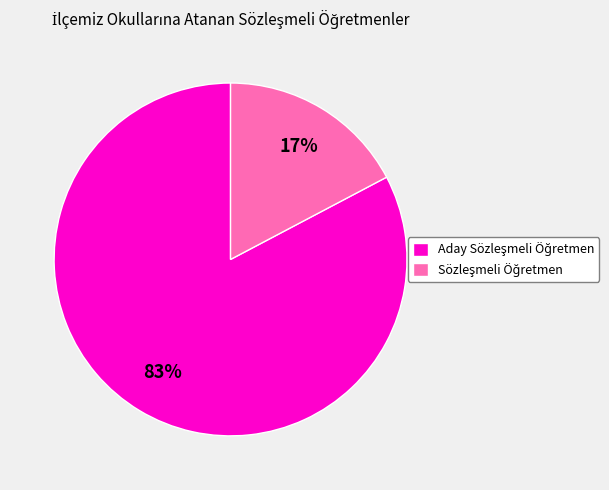

Is there any slice that represents more than half of the pie?

Yes